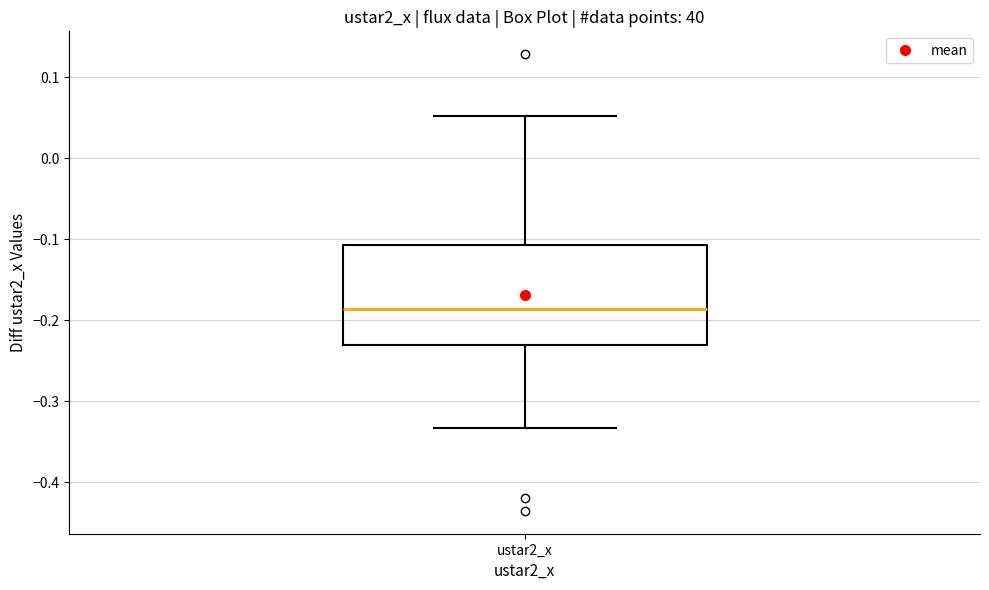

Read this box plot against the y-axis: the position of the median line, the range covered by the box, and the ends of both whiskers. The values are not printed on the chart, so give them approximately, as read against the axis.

median -0.19, box -0.23 to -0.11, whiskers -0.33 to 0.05